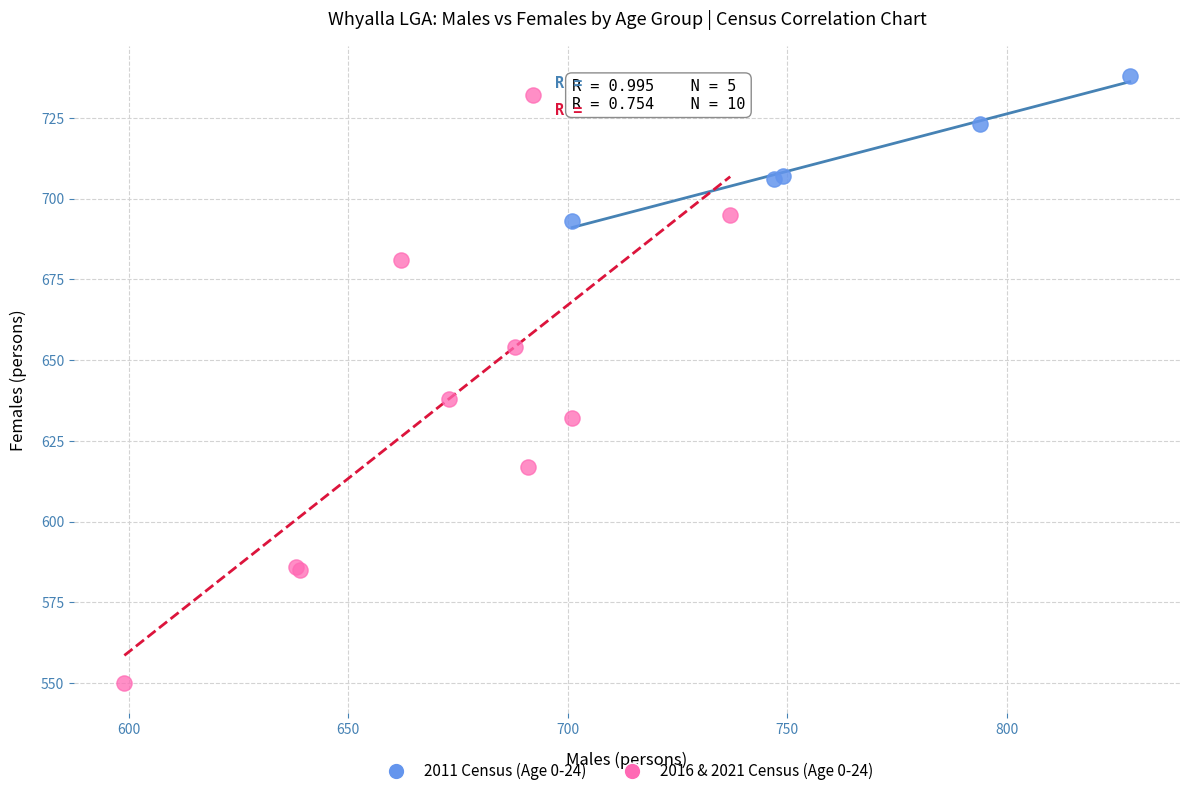

Which series reaches the minimum Y coordinate?

2016 & 2021 Census (Age 0-24)